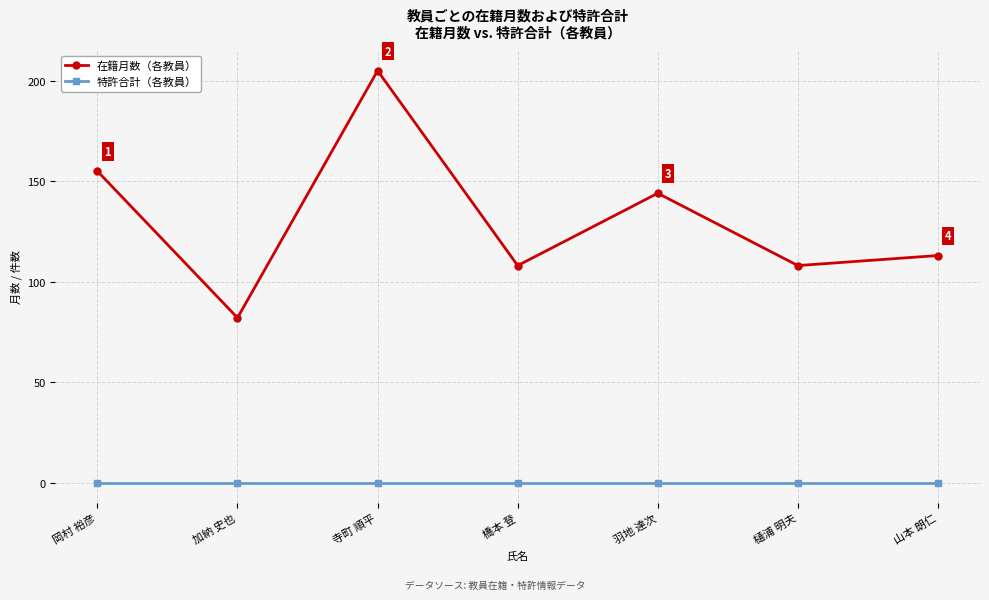

What is the sum of all 在籍月数（各教員） values?

915